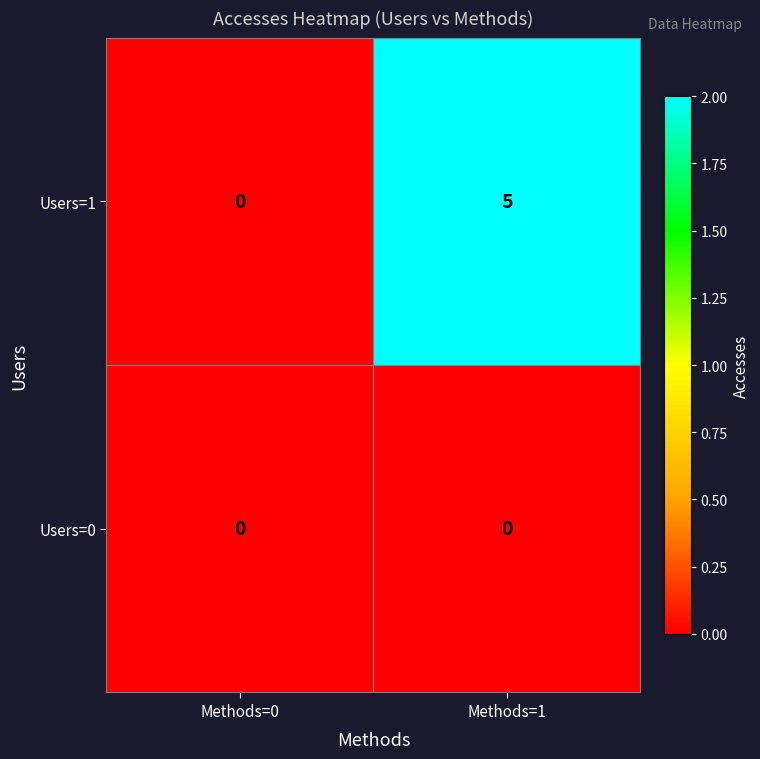

Between Methods=0 and Methods=1, which series saw the biggest shift?

Users=1